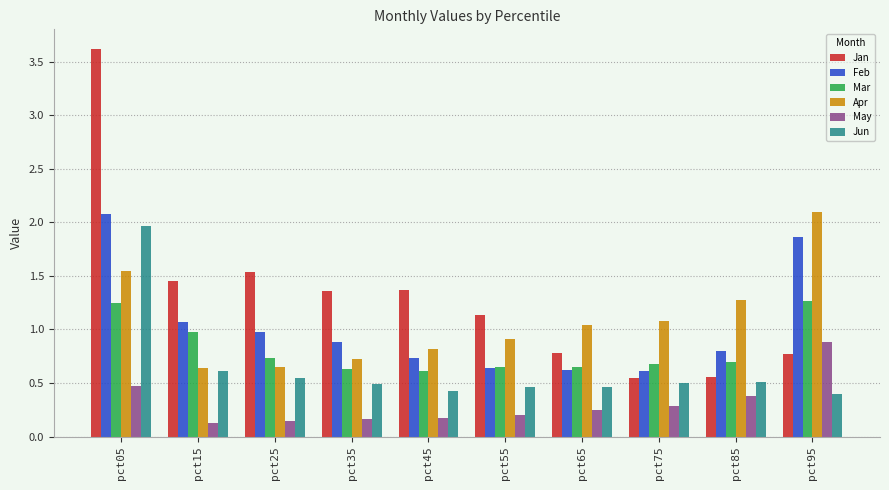

Between pct45 and pct65, which series saw the biggest shift?

Jan